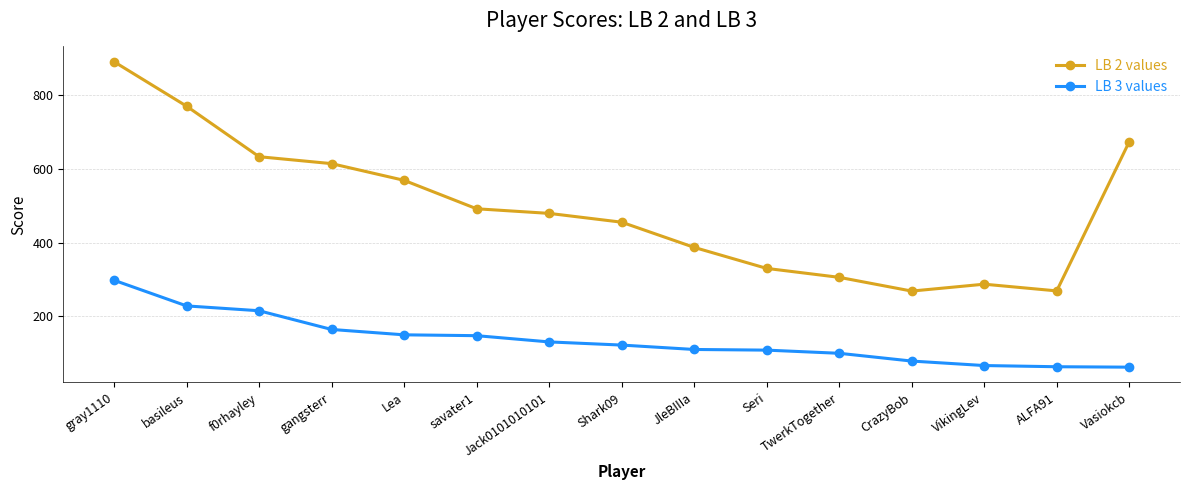

What is the difference between the maximum and minimum values in the LB 2 values series?

622.5